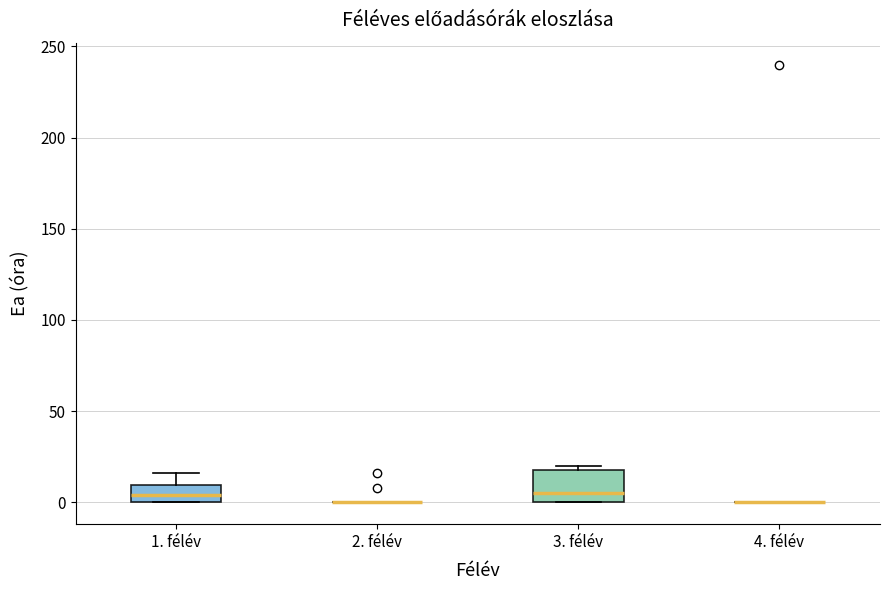

Which box is the tallest, from its lower edge to its upper edge?

3. félév